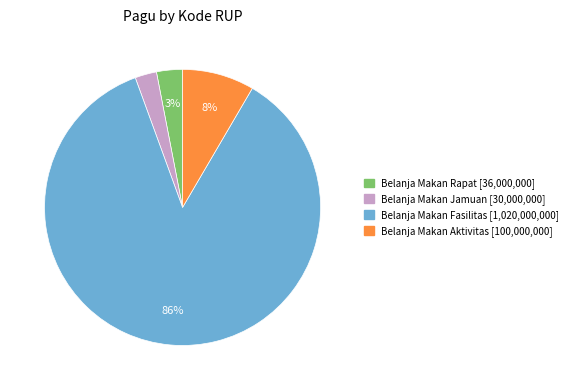

To the nearest percent, what is the average slice percentage?

25%